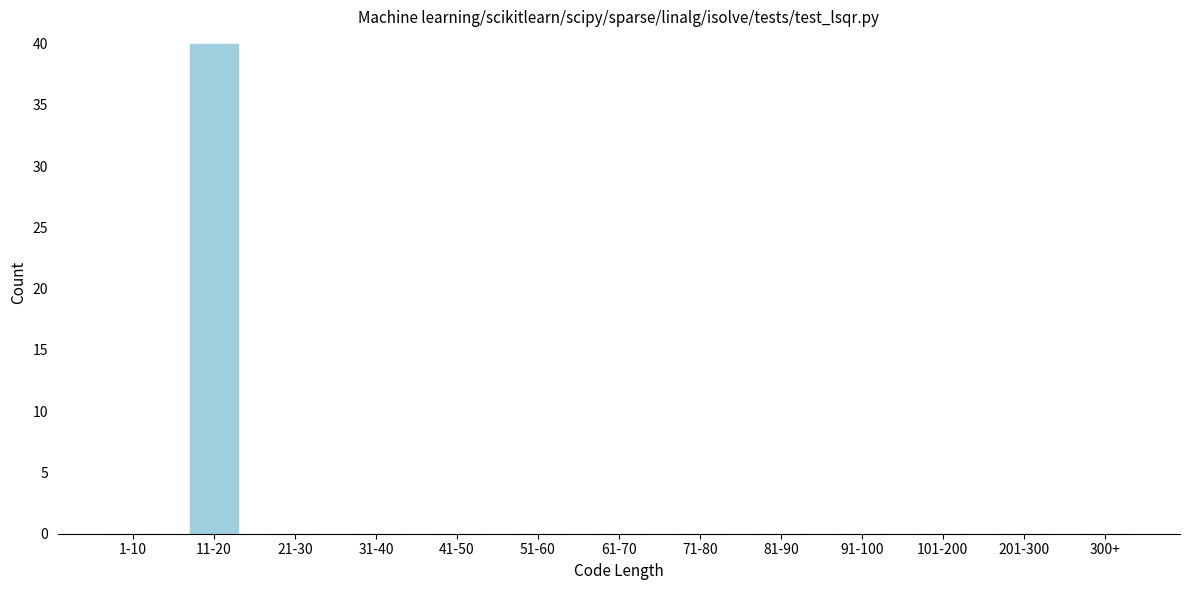

Reading right to left, extract all data points from this chart.

300+=0	201-300=0	101-200=0	91-100=0	81-90=0	71-80=0	61-70=0	51-60=0	41-50=0	31-40=0	21-30=0	11-20=40	1-10=0